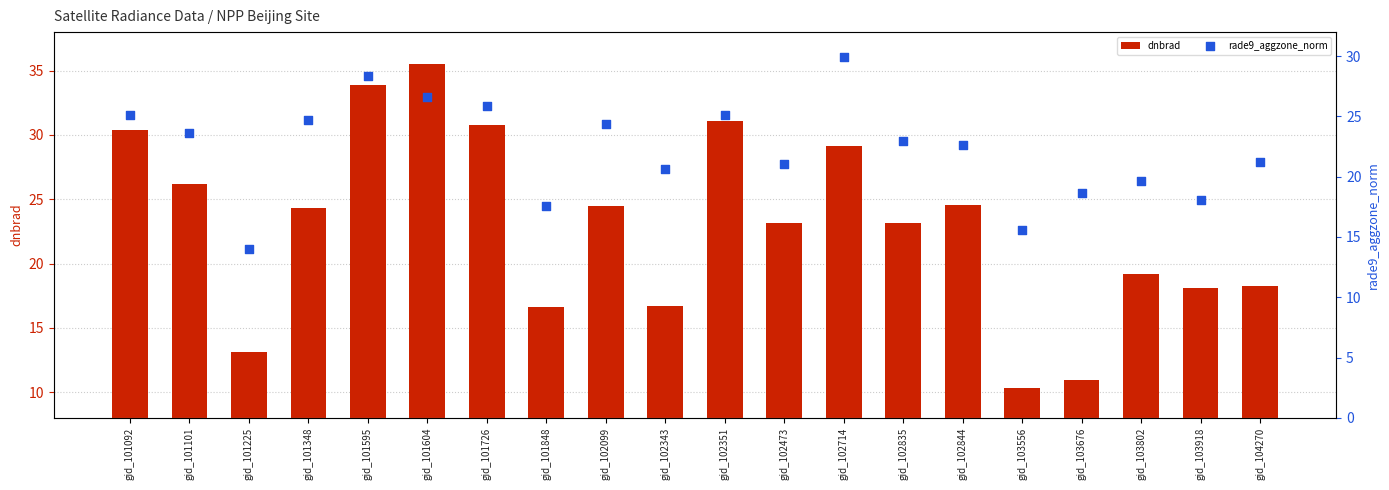

Which series has the largest Y range (max minus min)?

dnbrad